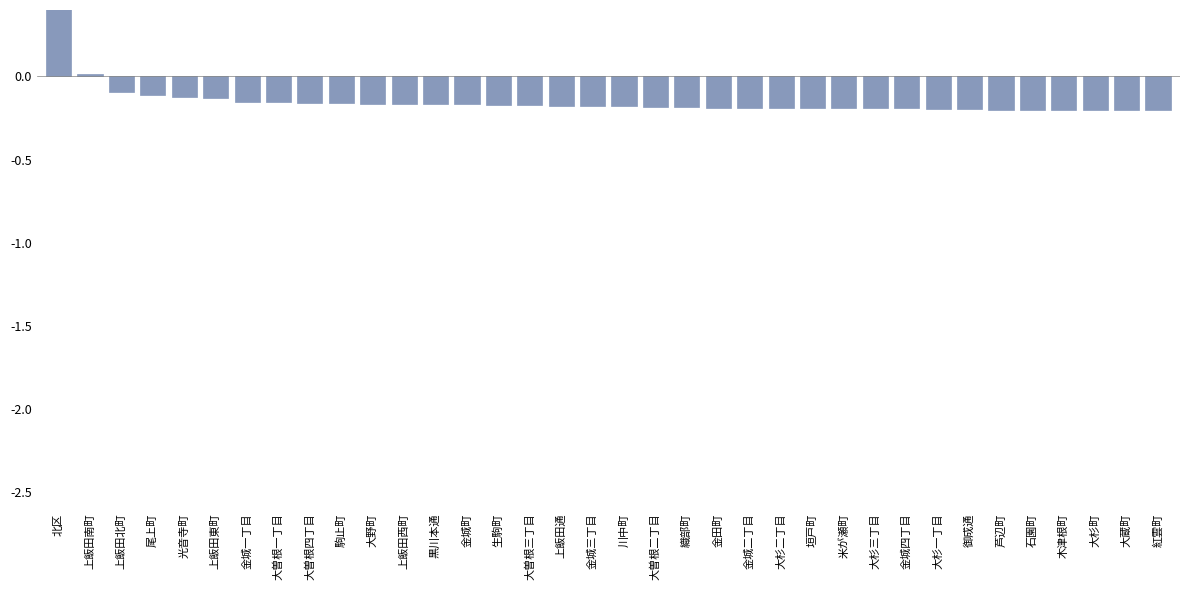

What is the difference between the maximum and second lowest values?

6.1